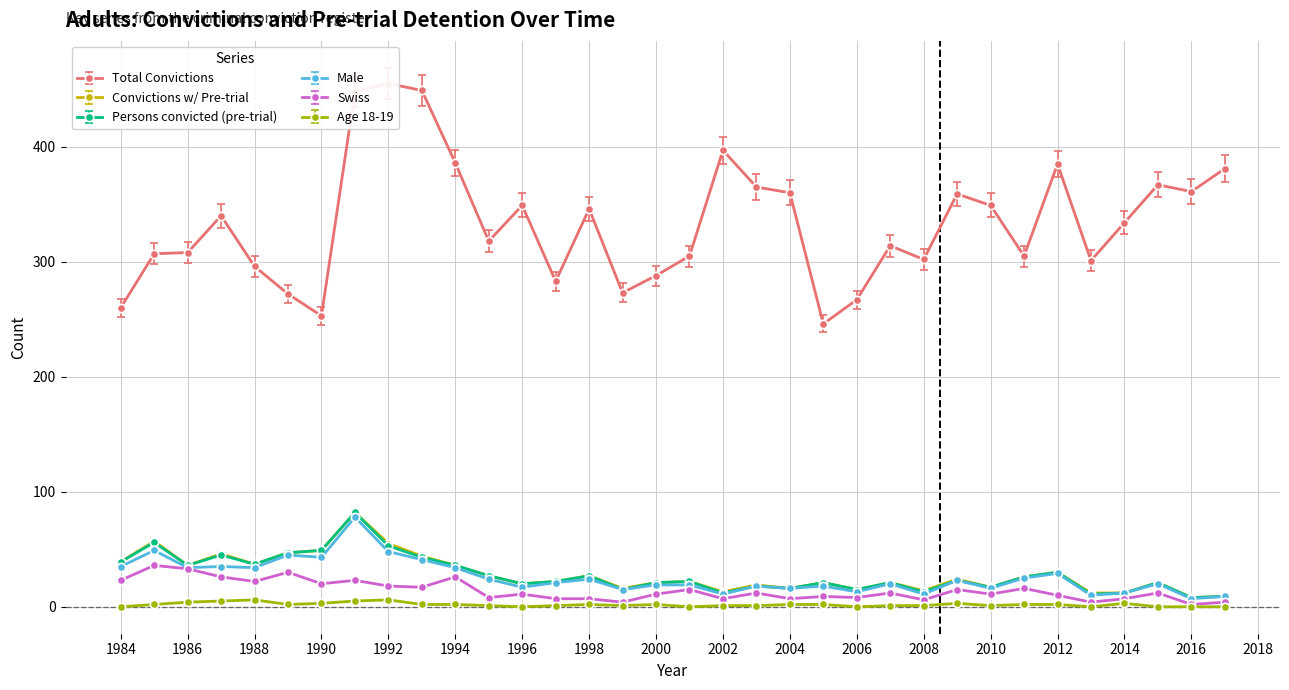

The value of Convictions w/ Pre-trial at 1989 is 47.0. True or false?

True